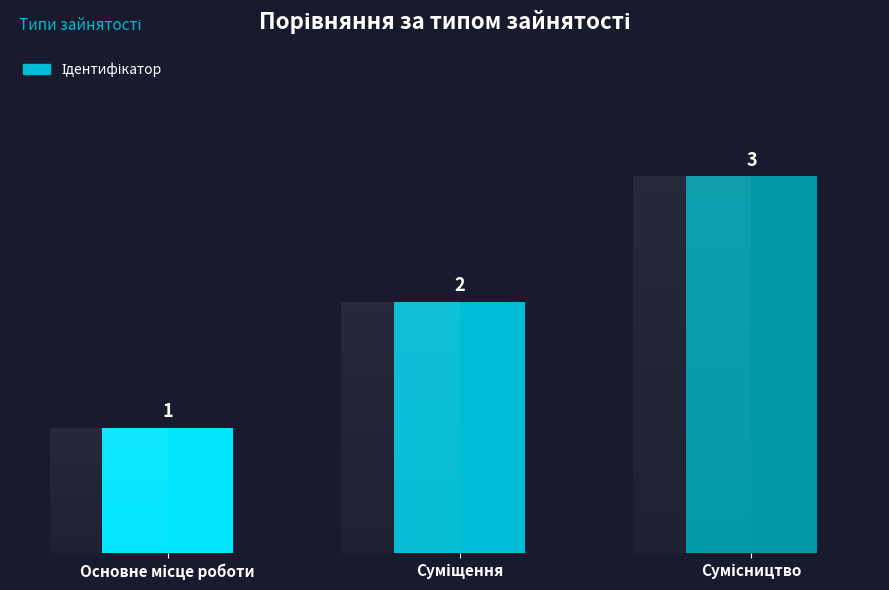

How many categories are shown in the chart?

3